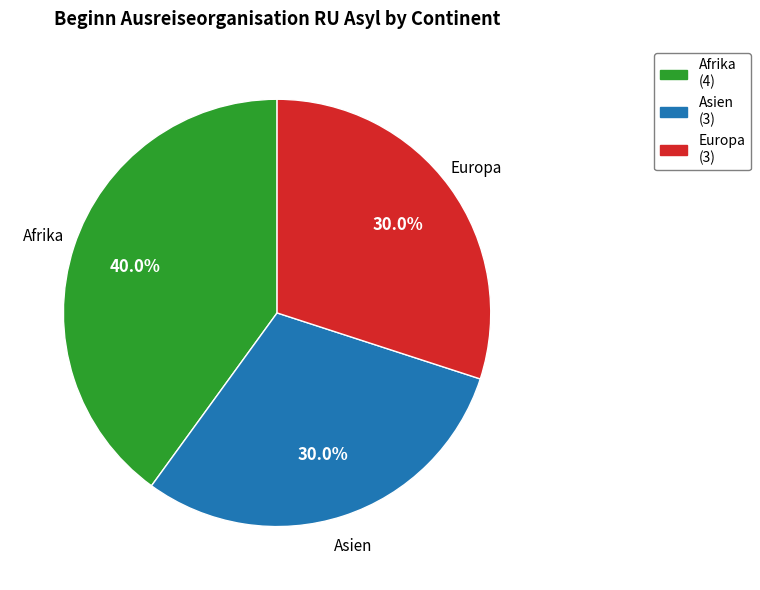

Is there a majority slice in this chart?

No